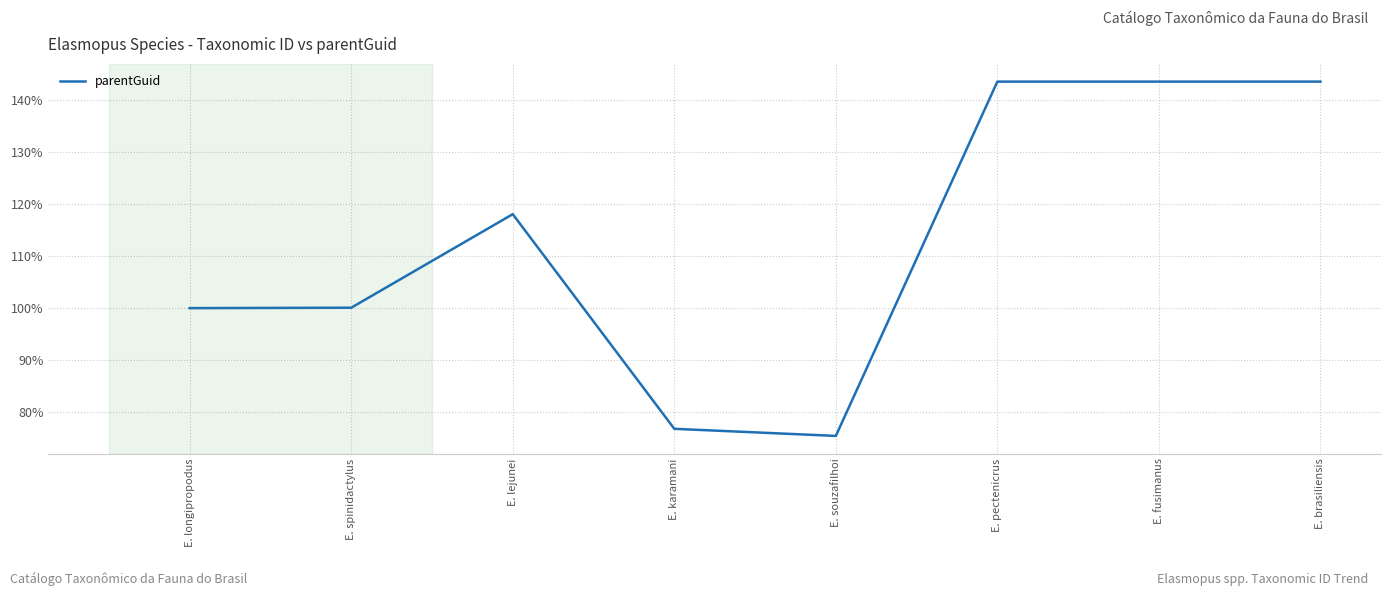

What is the smallest value displayed?

75.4